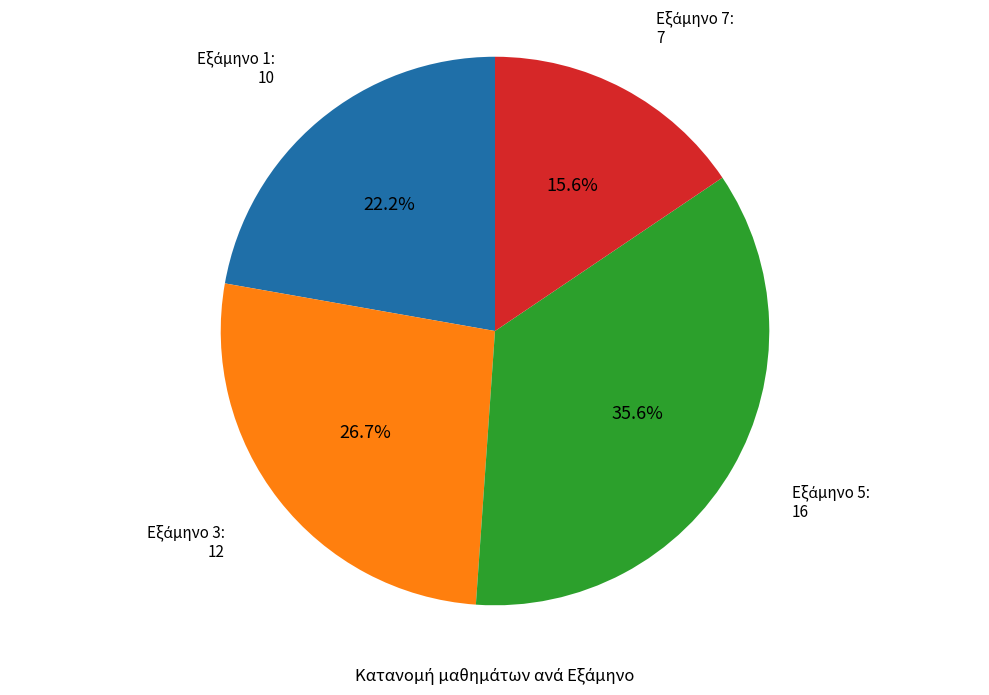

Is there any slice that represents more than half of the pie?

No